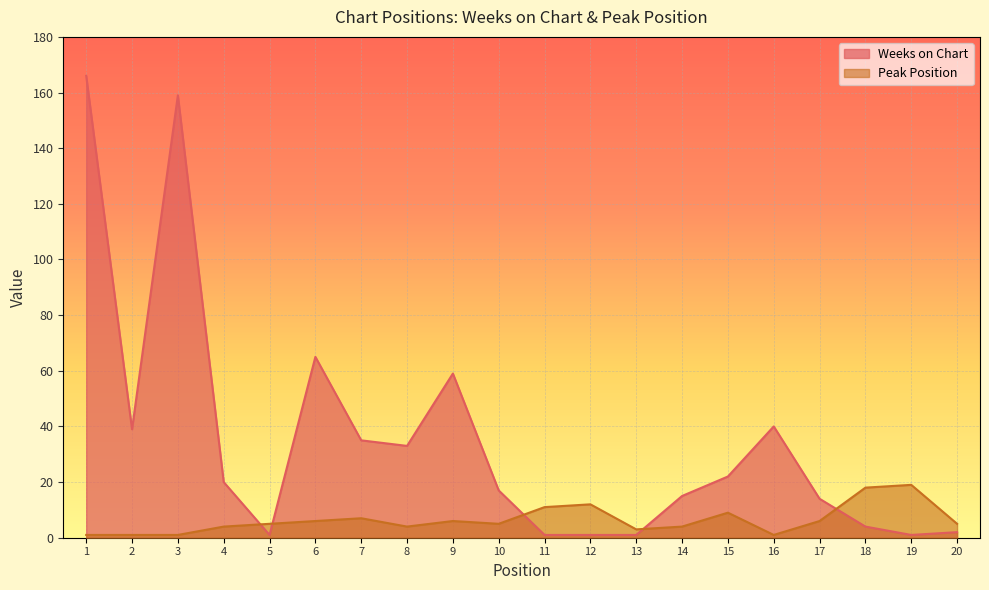

After their last crossing, which series has the higher values: Weeks on Chart or Peak Position?

Peak Position